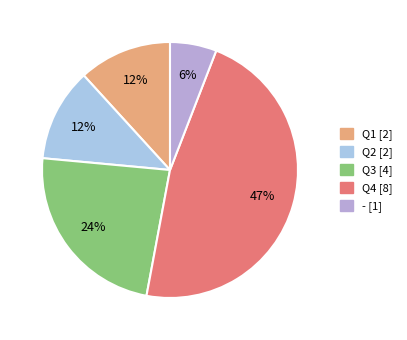

Count the number of slices in the pie.

5